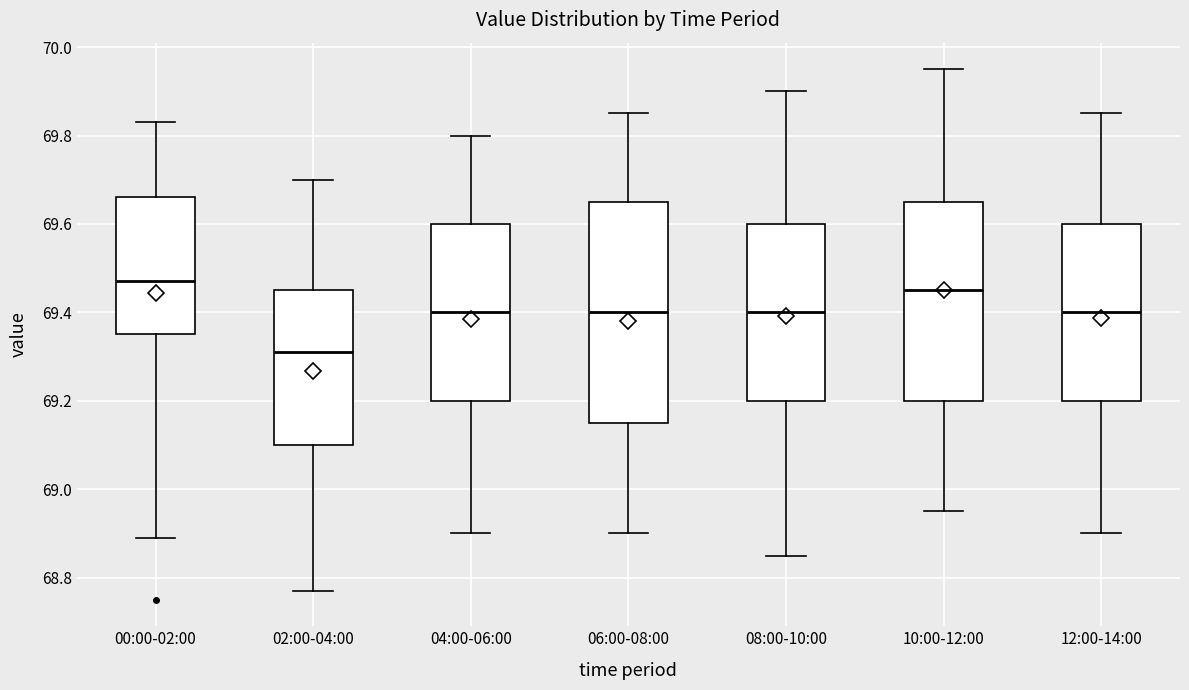

Which box is the tallest, from its lower edge to its upper edge?

06:00-08:00